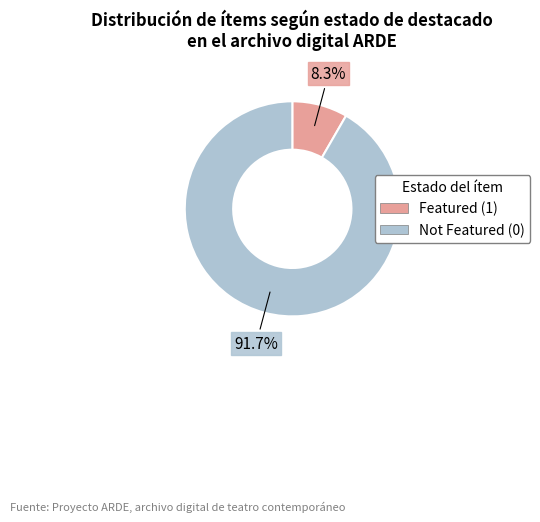

Is there a majority slice in this chart?

Yes